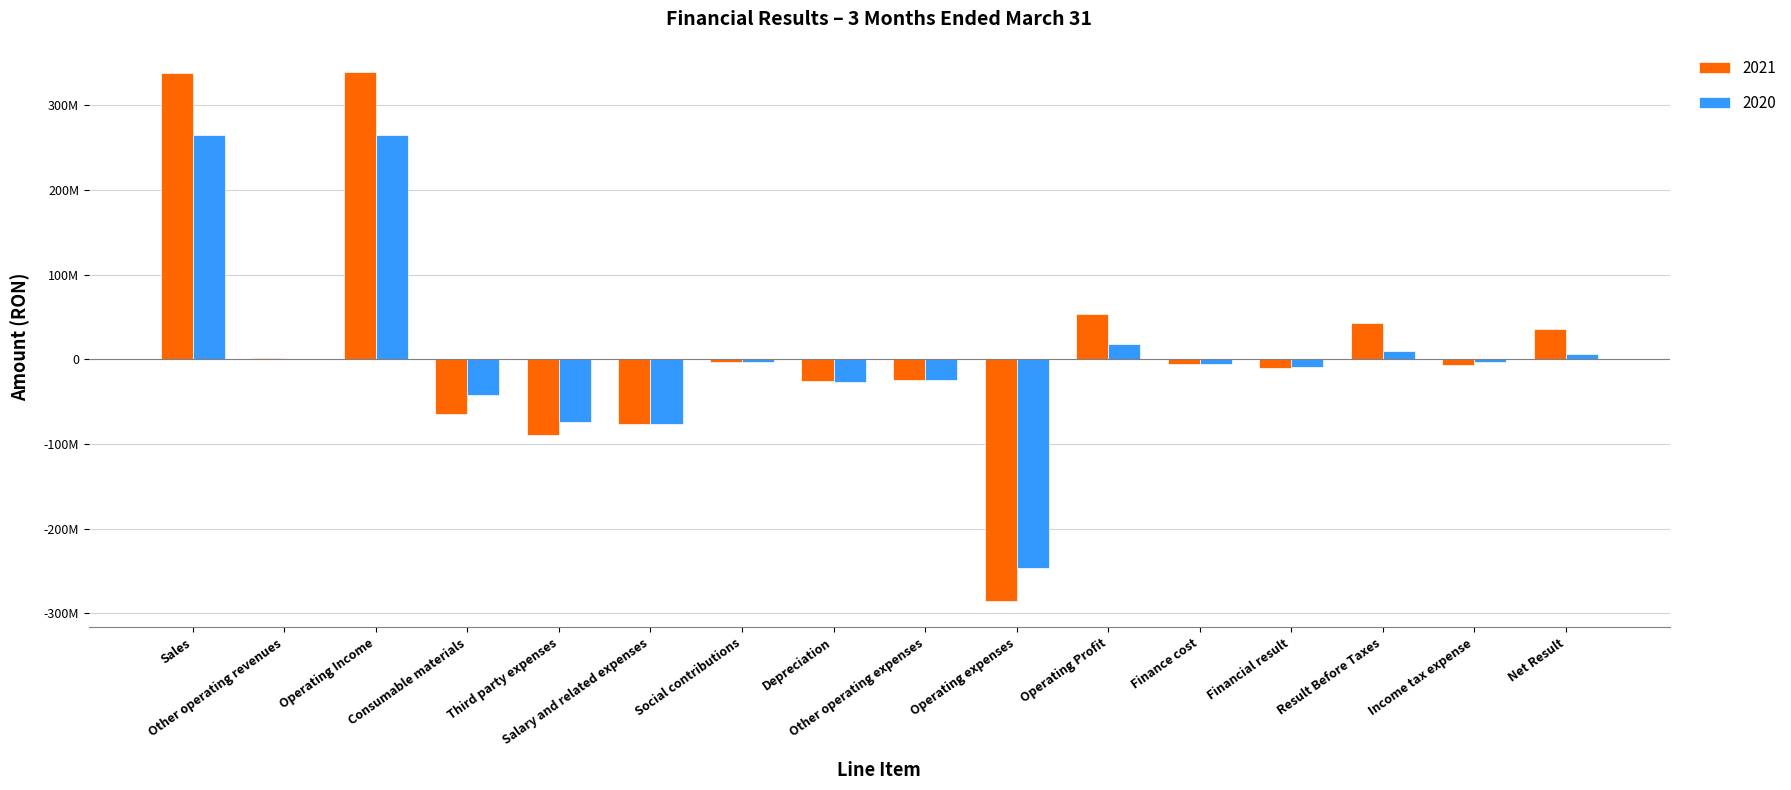

List the labels in order of 2021 value, smallest first.

Operating expenses, Third party expenses, Salary and related expenses, Consumable materials, Depreciation, Other operating expenses, Financial result, Income tax expense, Finance cost, Social contributions, Other operating revenues, Net Result, Result Before Taxes, Operating Profit, Sales, Operating Income